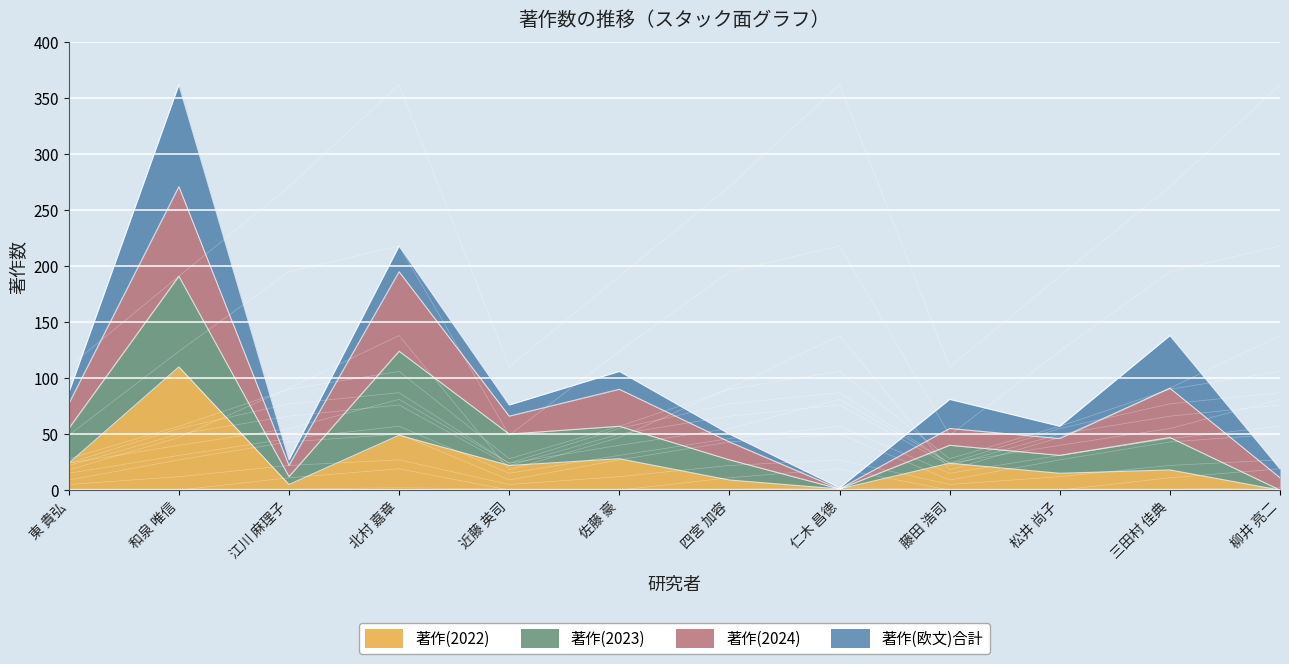

What is the difference between the maximum and second lowest values in the 著作(2022) series?

109